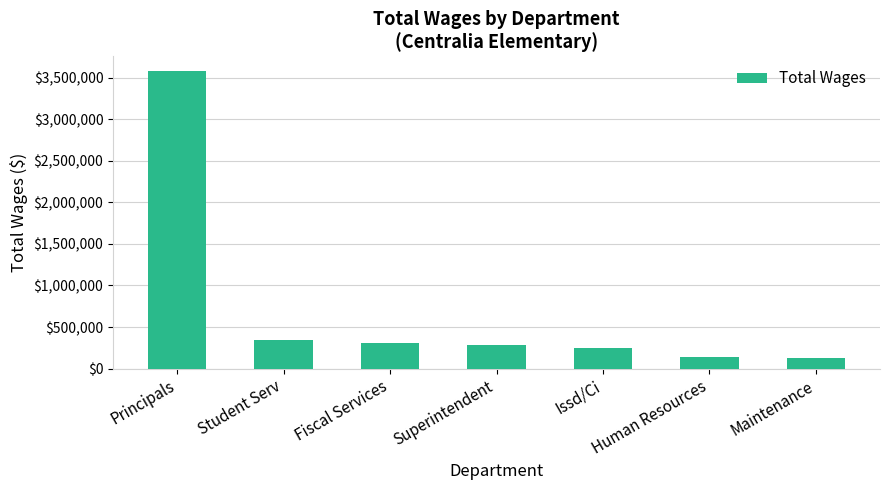

Which category has the highest value across all series?

Principals